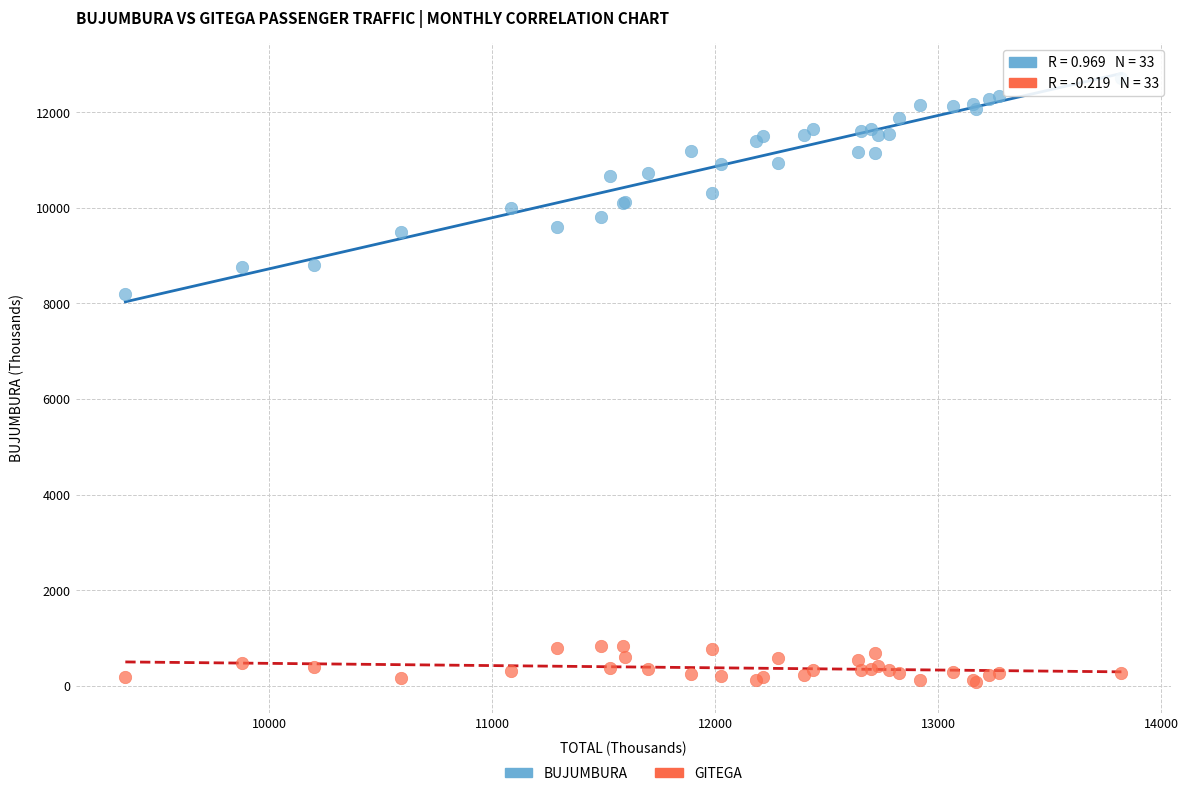

Across all series, what Y value is closest to 6396?

8202.3